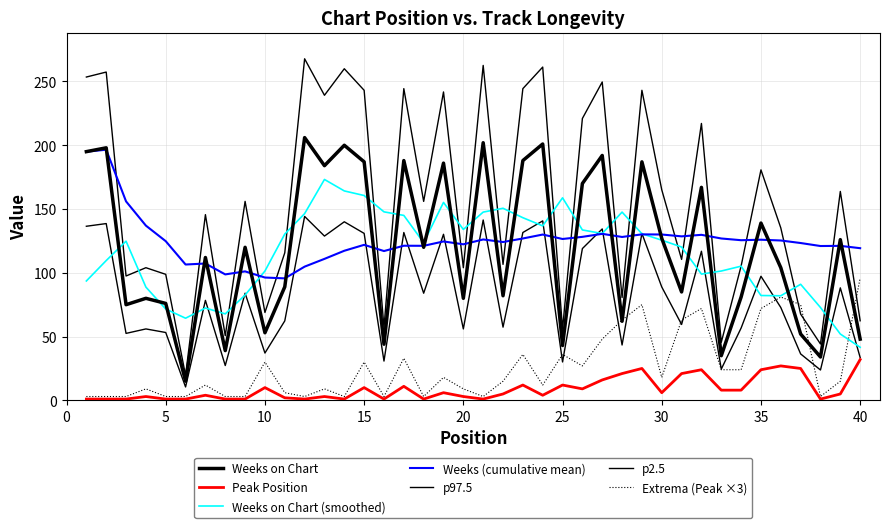

In Peak Position, how many points are lower than both neighbors (excluding endpoints)?

9